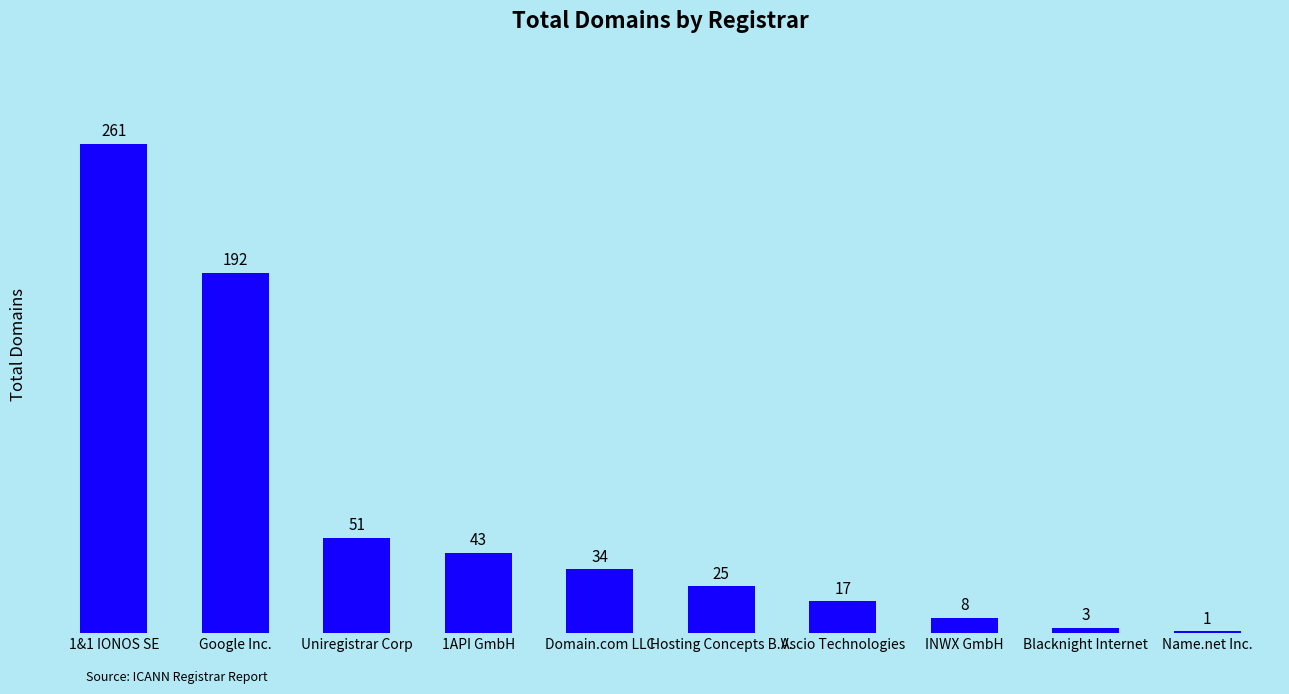

Reading left to right, list all the values displayed in this chart.

261	192	51	43	34	25	17	8	3	1